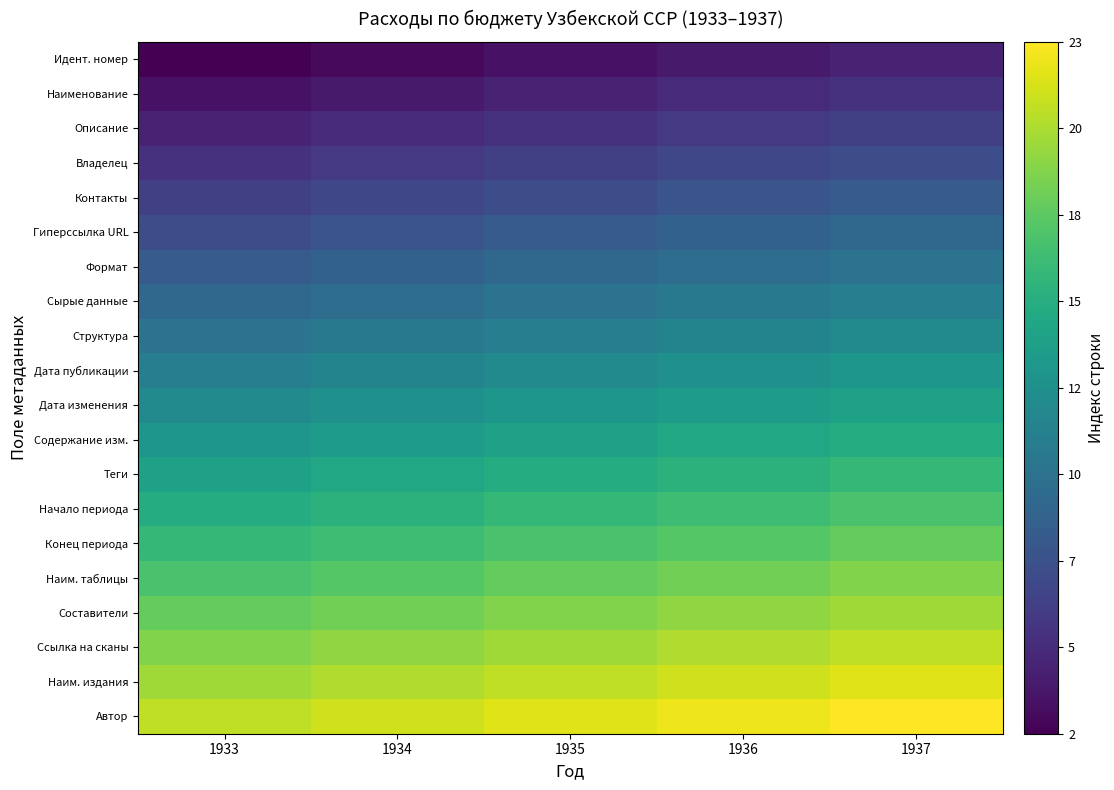

At how many categories does at least one series exceed 12?

5